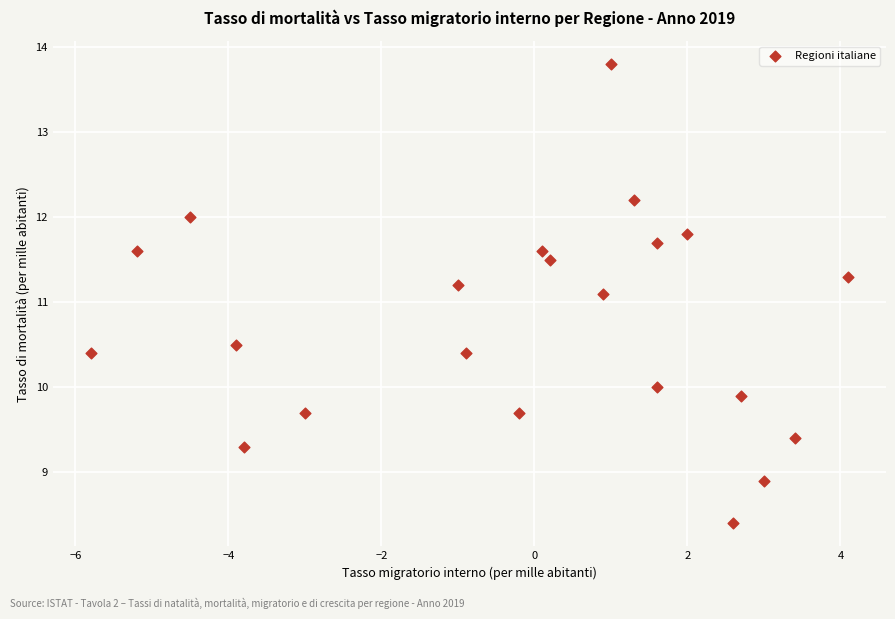

What is the range of Y values (max minus min)?

5.4